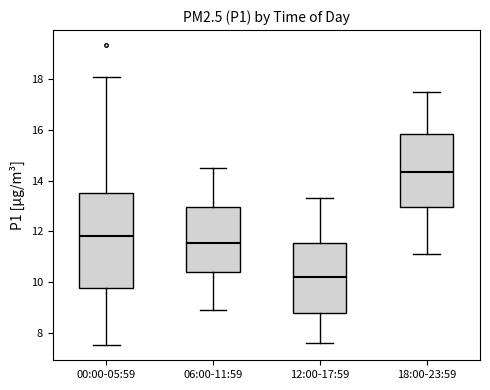

Where is the upper edge of the box for 06:00-11:59 on the y-axis? The values are not printed on the chart, so give them approximately, as read against the axis.

13.0